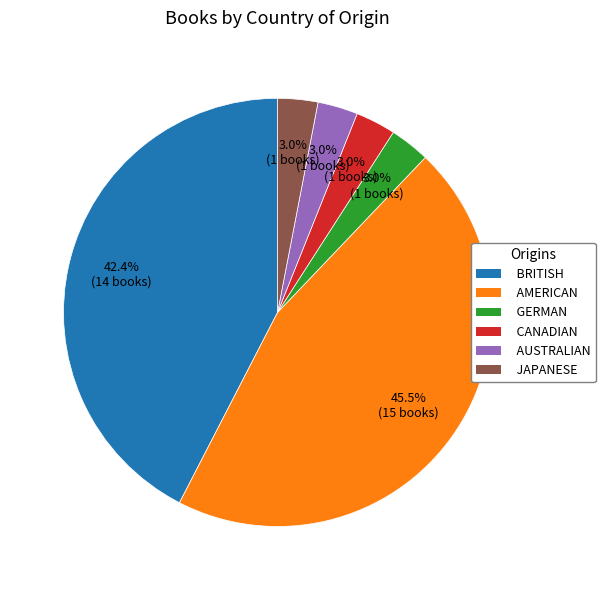

Which category has the biggest portion of the pie?

AMERICAN